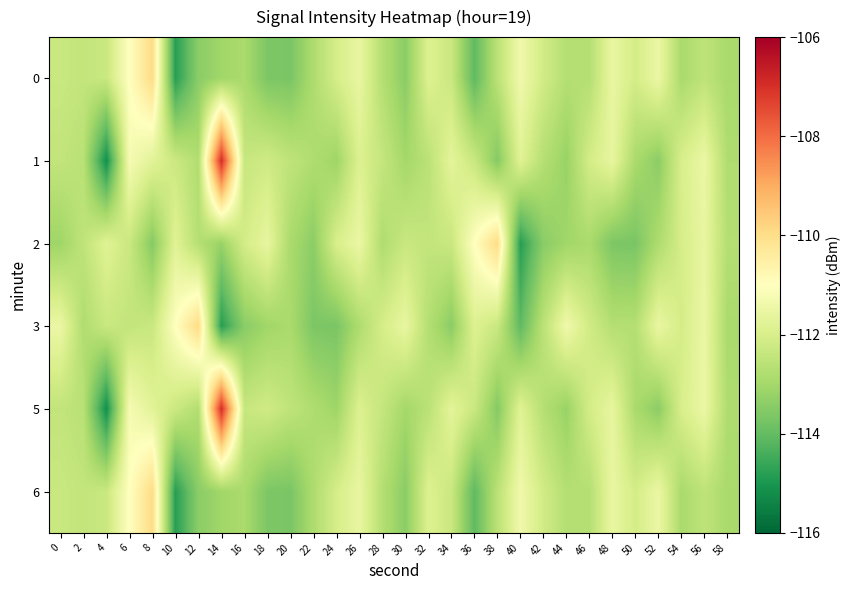

Which series has the largest total across all categories?

1